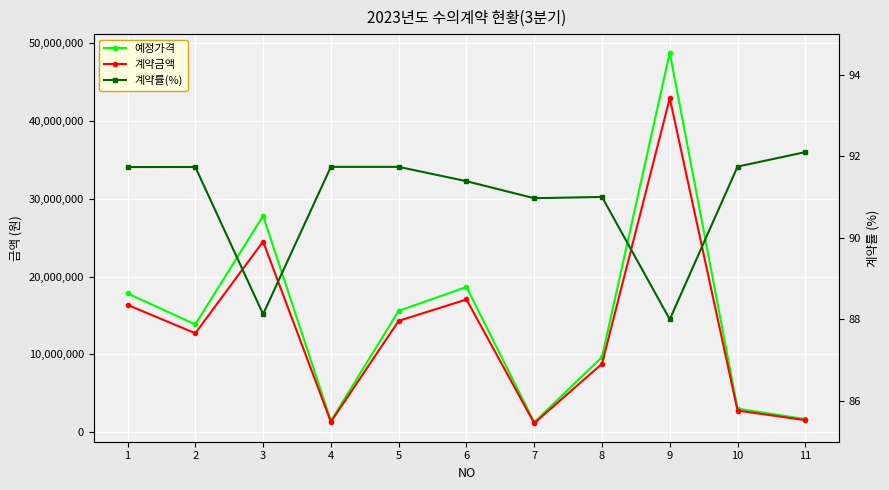

At 6, list the series in order from smallest to largest.

계약률(%), 계약금액, 예정가격